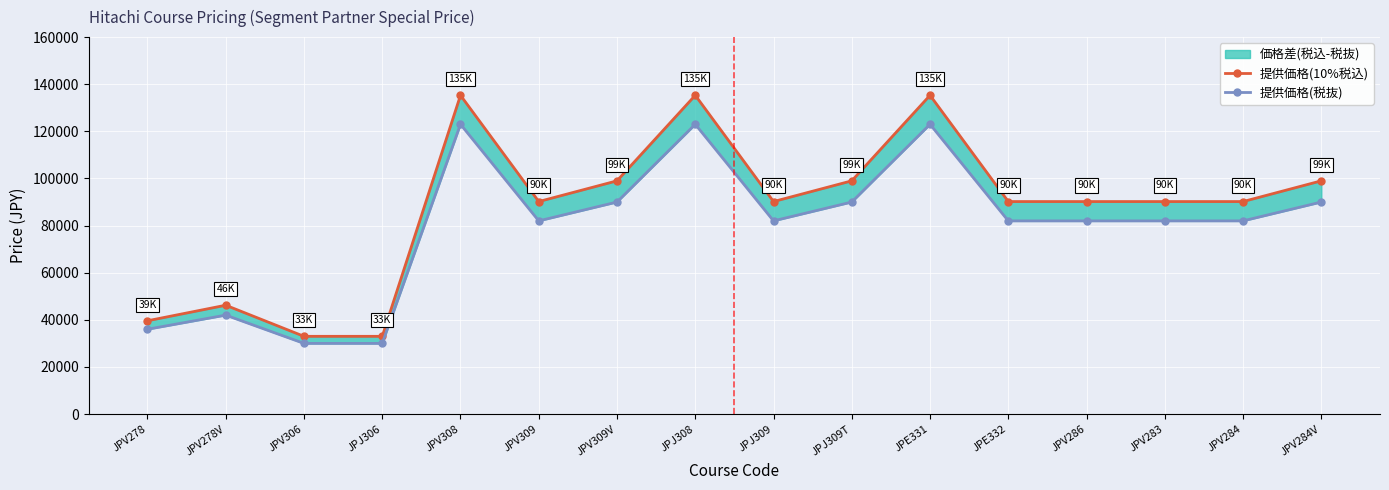

How many lines are shown in the chart?

2